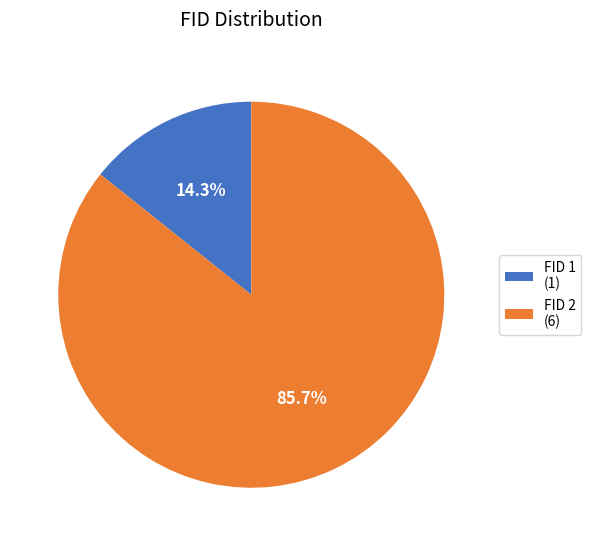

Is there a majority slice in this chart?

Yes